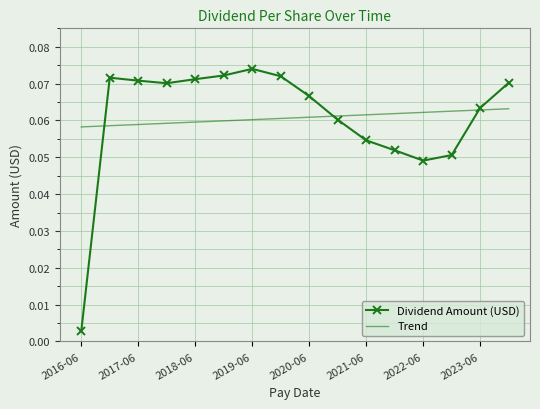

What is the label of the 16th point from the right?

2016-06